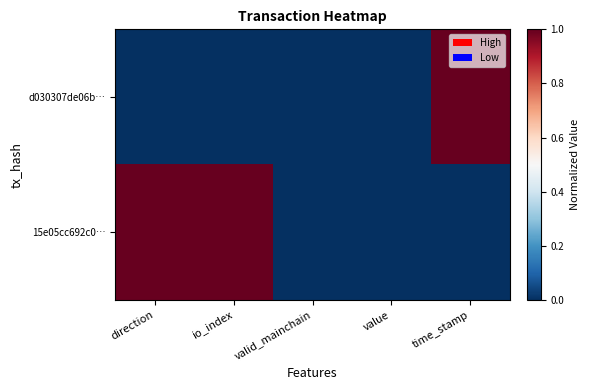

What is the total value across all series at direction?

1.0